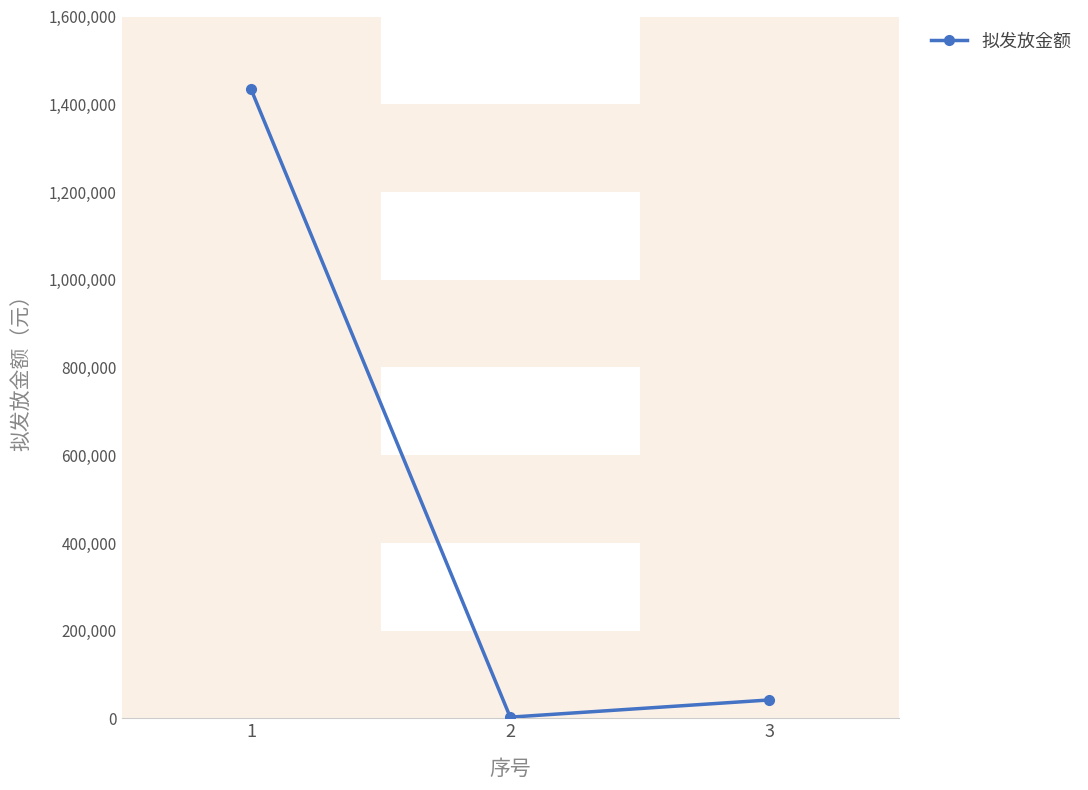

At which category does the chart reach its minimum across all series?

2